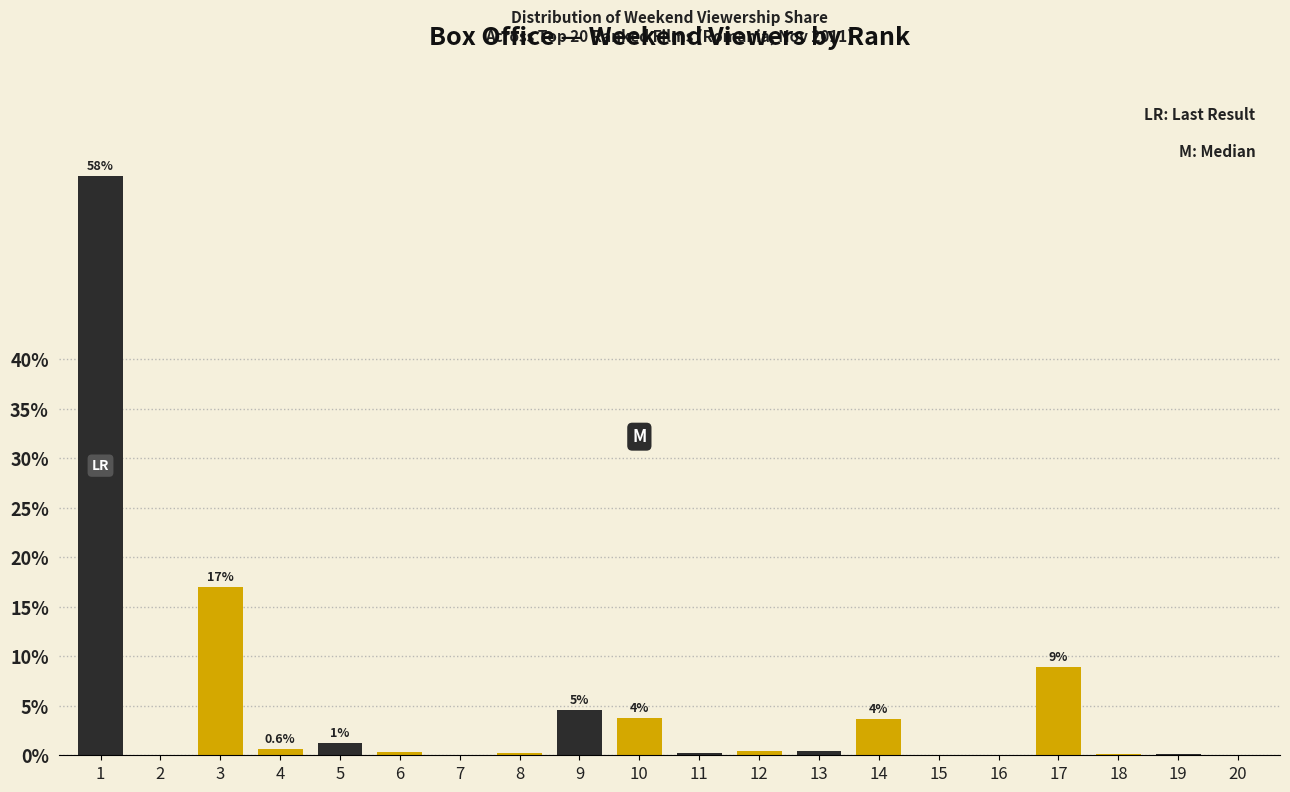

What is the greatest value displayed?

58.5